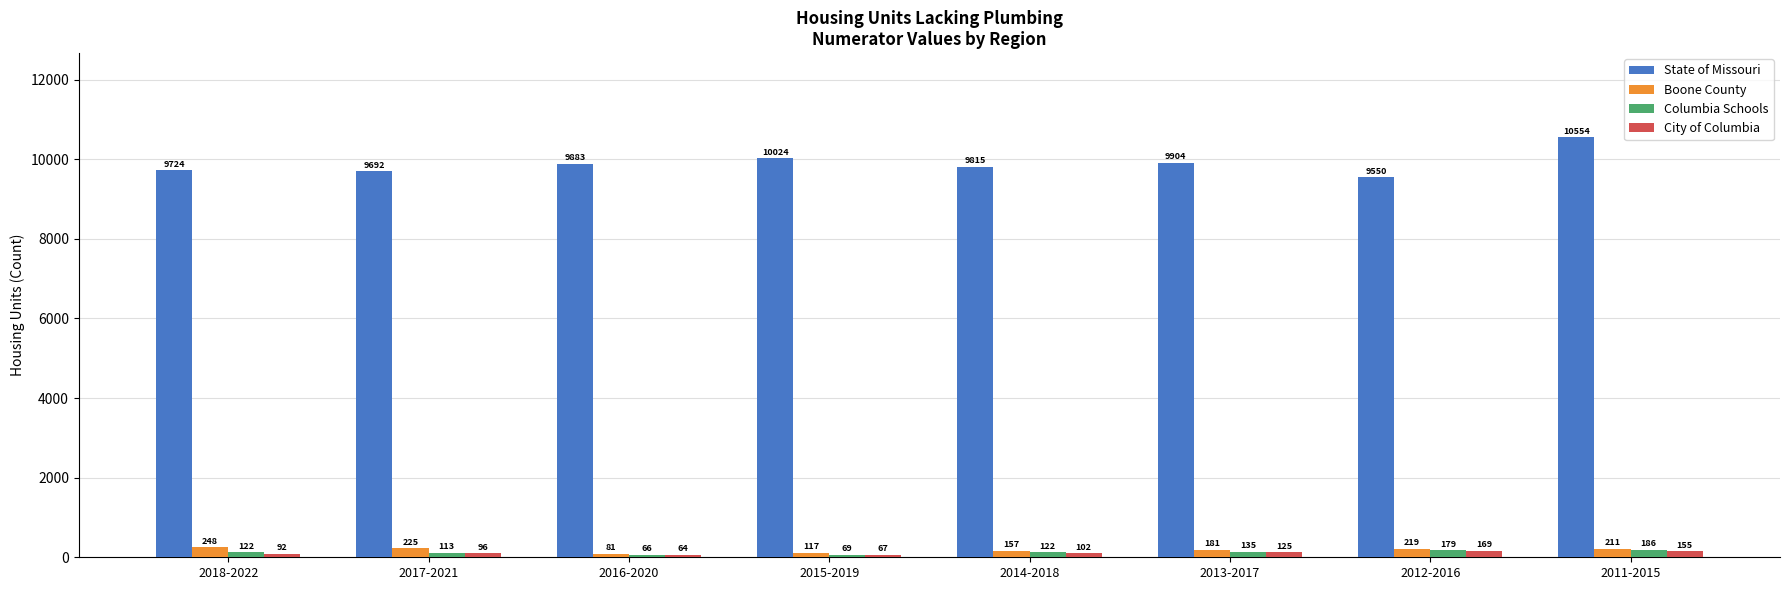

What position from the left is 2012-2016?

7